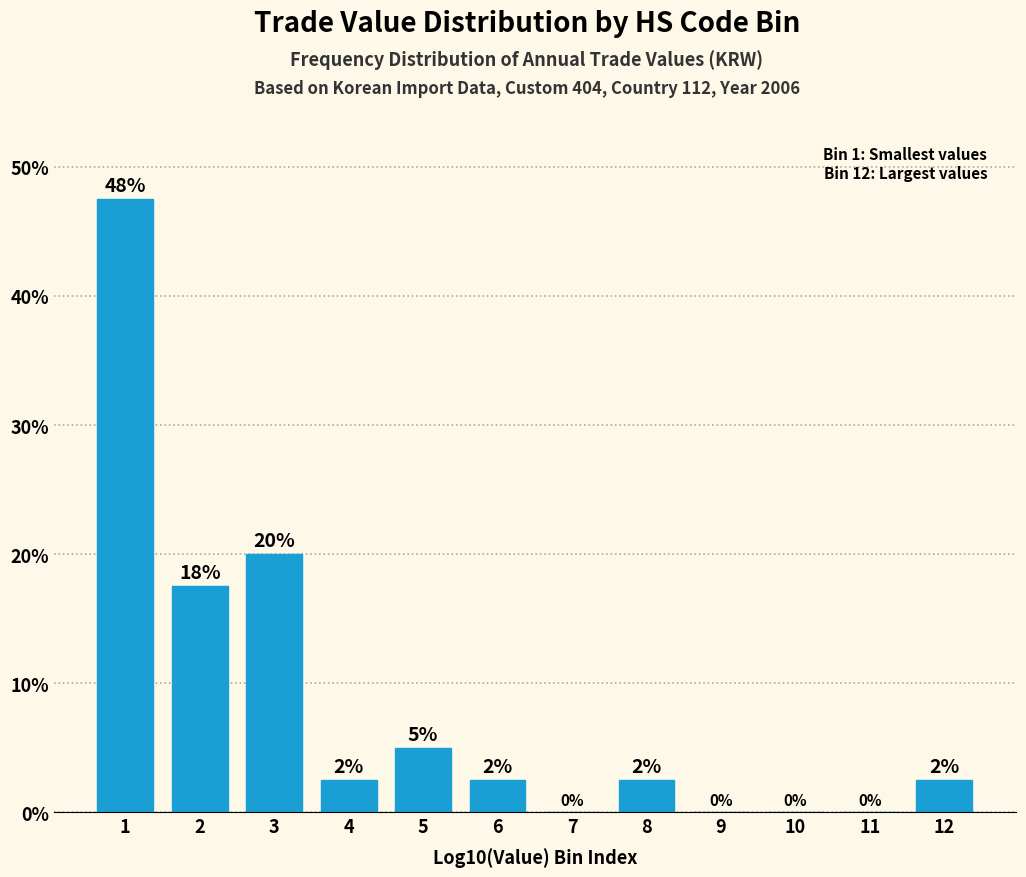

Which has a higher value, 10 or 12?

12